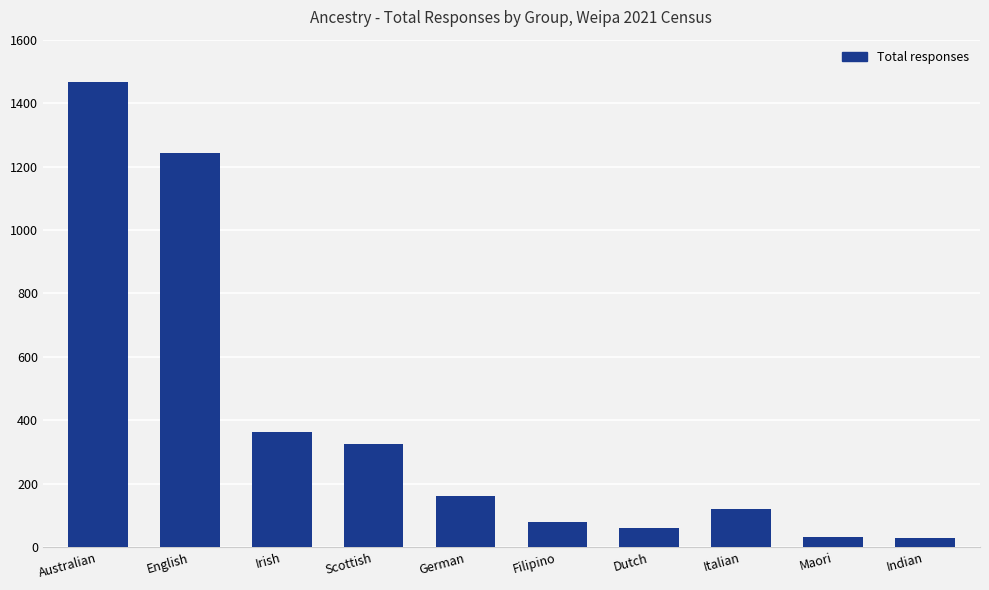

True or false: the data shows 2109 at English.

False